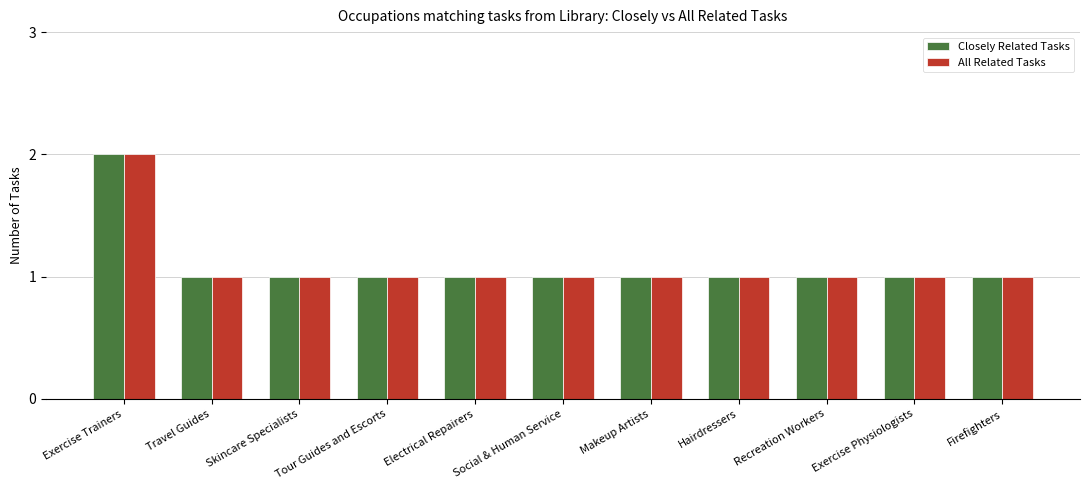

What is the difference between the maximum and minimum values in the All Related Tasks series?

1